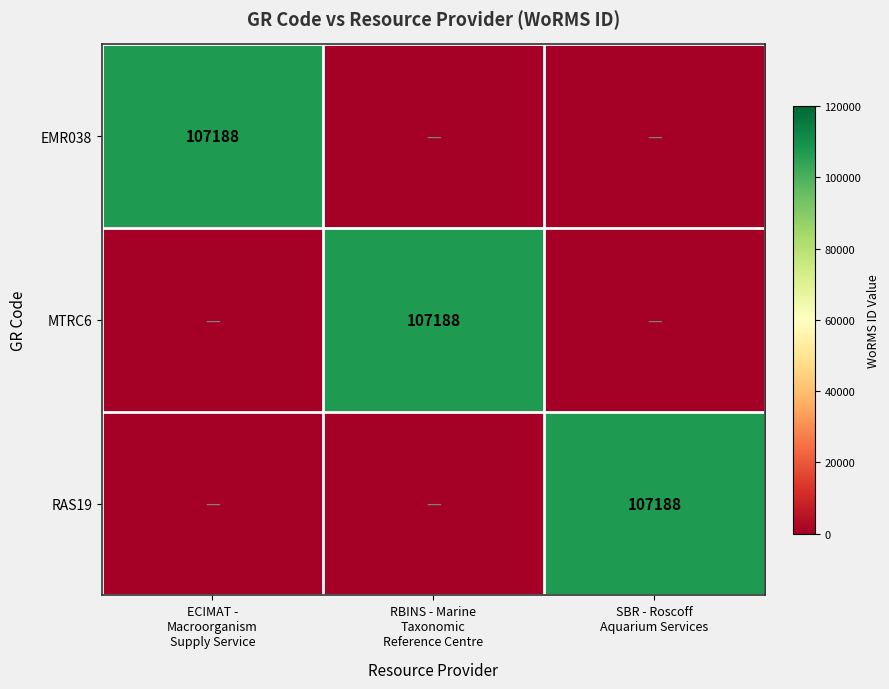

Which category has the highest value in the MTRC6 series?

RBINS - Marine Taxonomic Reference Centre